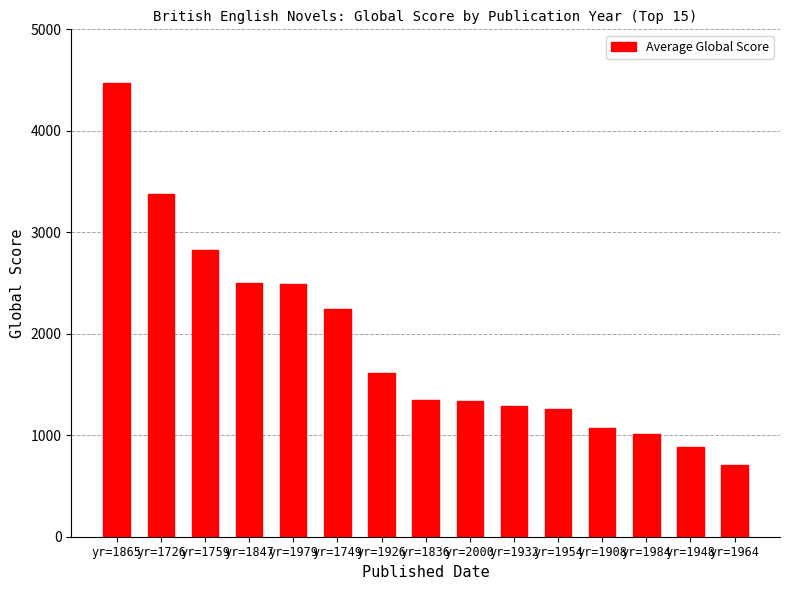

What is the value of the 12th bar from the left?

1070